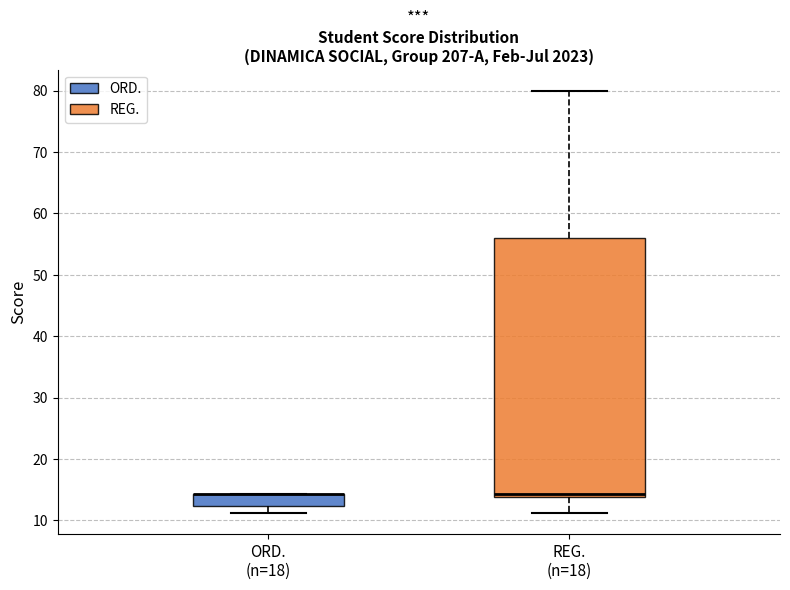

Reading left to right, read every box against the y-axis: the position of its median line, the range the box covers, and the ends of its whiskers. The values are not printed on the chart, so give them approximately, as read against the axis.

ORD. (n=18): median 14 (drawn on the box's upper edge), box 12 to 14, whiskers 11 to 14
REG. (n=18): median 14 (just above the box's lower edge), box 14 to 56, whiskers 11 to 80